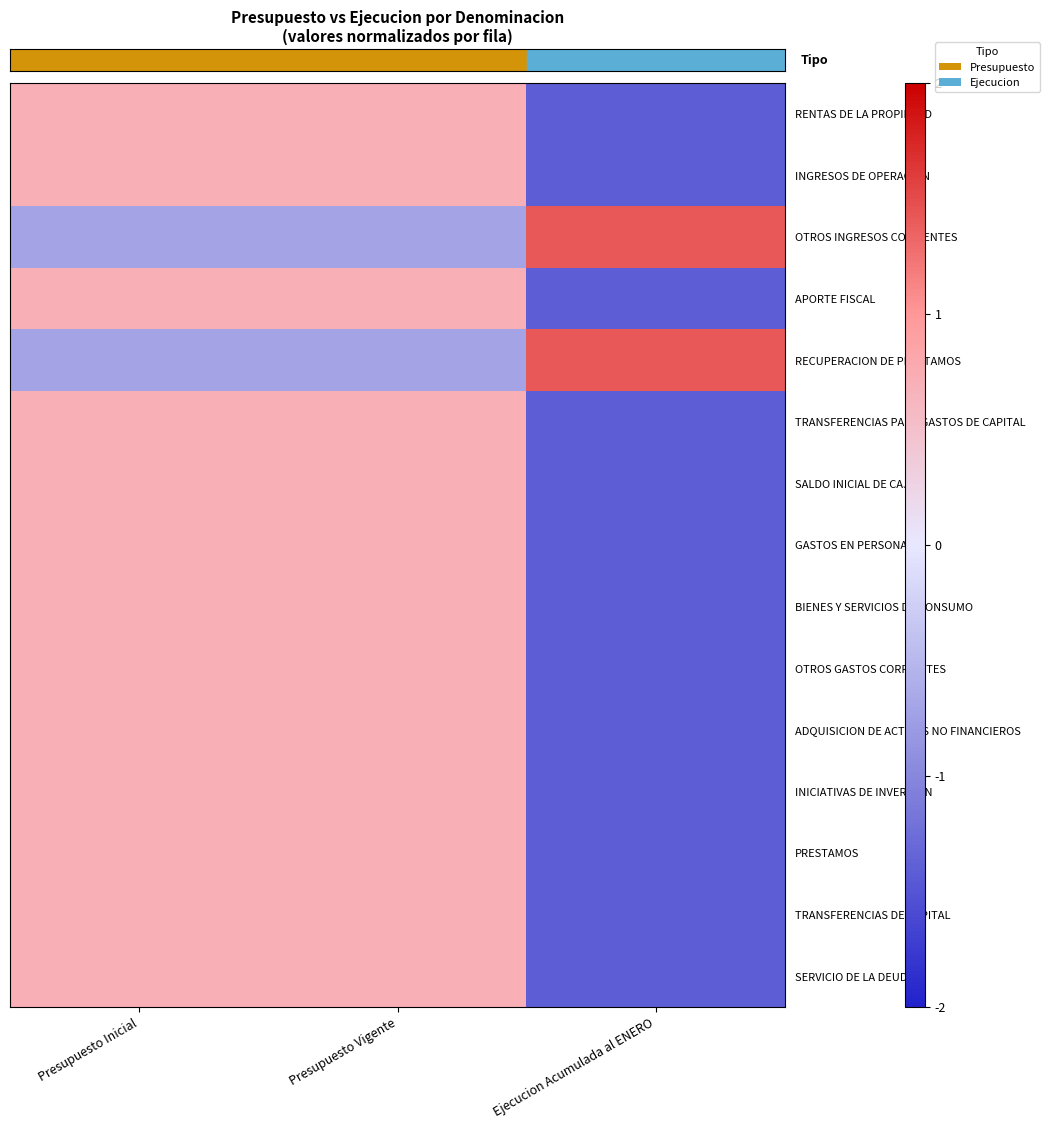

The APORTE FISCAL series shows 0.7 at Presupuesto Inicial. True or false?

True